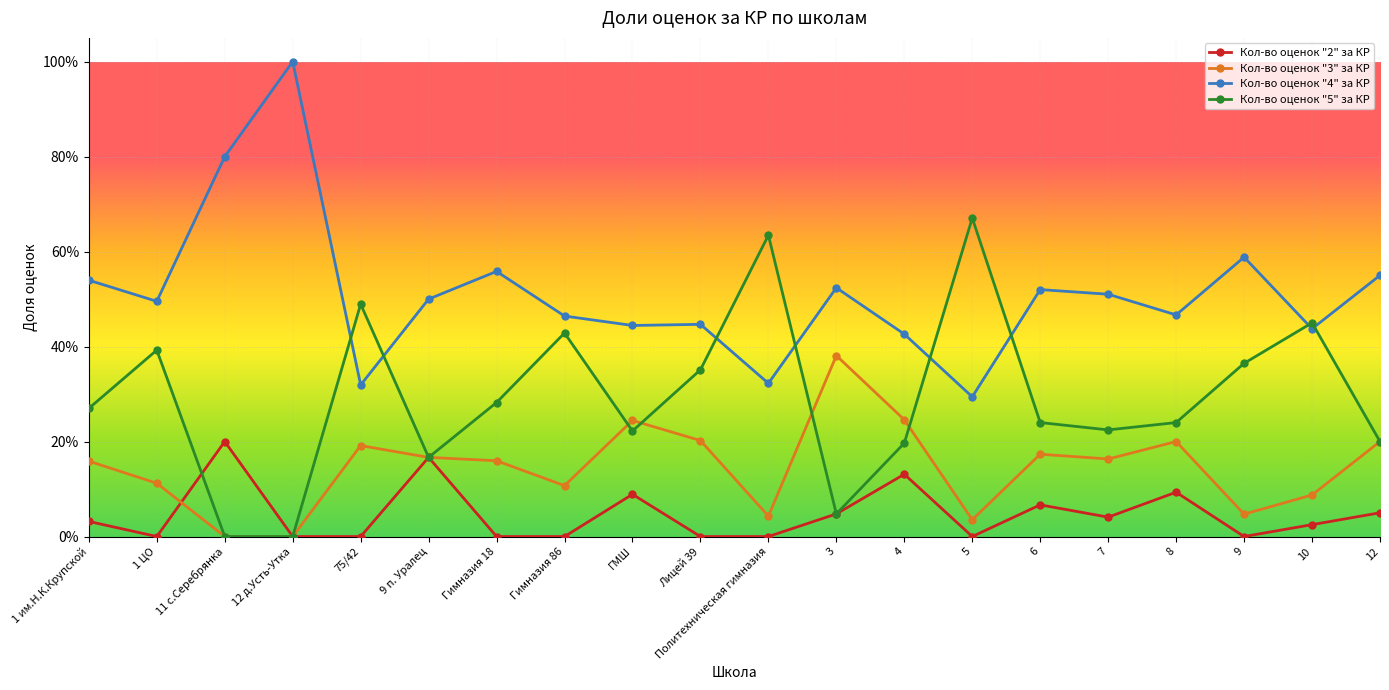

Between which two adjacent categories do Кол-во оценок "2" за КР and Кол-во оценок "5" за КР first intersect?

1 ЦО and 11 с.Серебрянка